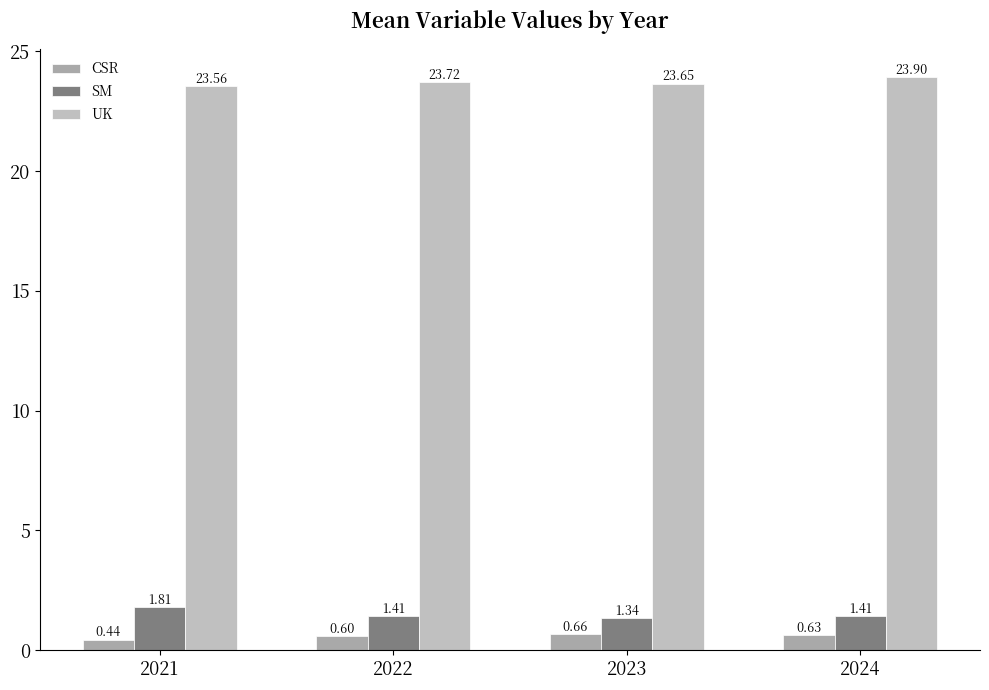

At which category is the sum across all series the highest?

2024